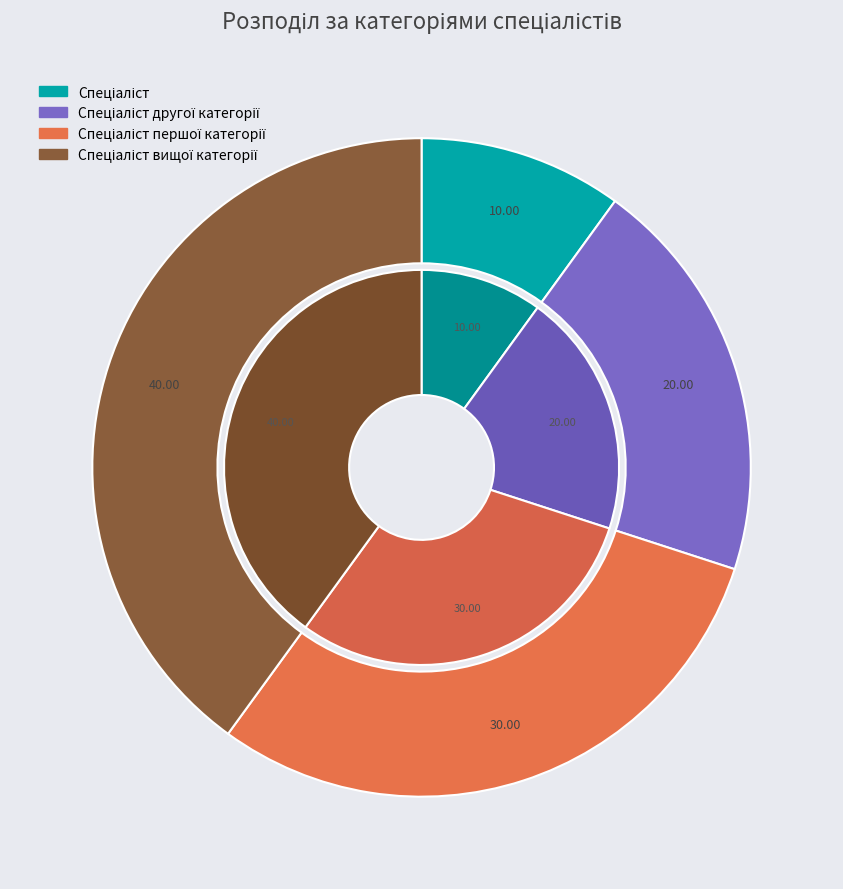

True or false: Спеціаліст другої категорії accounts for 26% of the total.

False